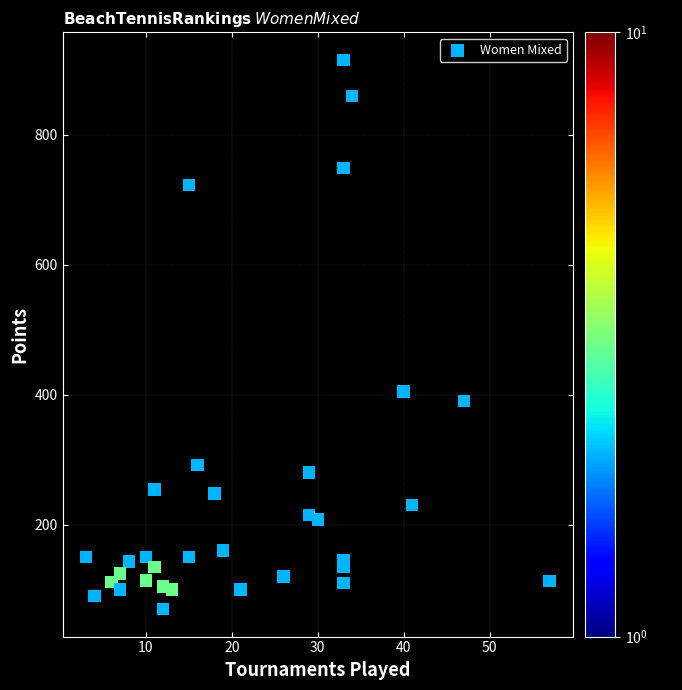

What is the range of Y values (max minus min)?

845